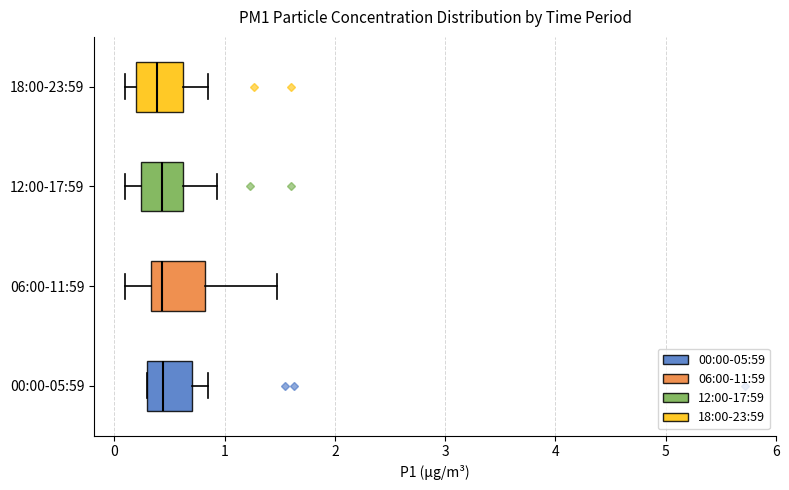

Reading bottom to top, read every box against the x-axis: the position of its median line, the range the box covers, and the ends of its whiskers. The values are not printed on the chart, so give them approximately, as read against the axis.

00:00-05:59: median 0.4, box 0.3 to 0.7, whiskers 0.3 to 0.9
06:00-11:59: median 0.4, box 0.3 to 0.8, whiskers 0.1 to 1.5
12:00-17:59: median 0.4, box 0.2 to 0.6, whiskers 0.1 to 0.9
18:00-23:59: median 0.4, box 0.2 to 0.6, whiskers 0.1 to 0.9